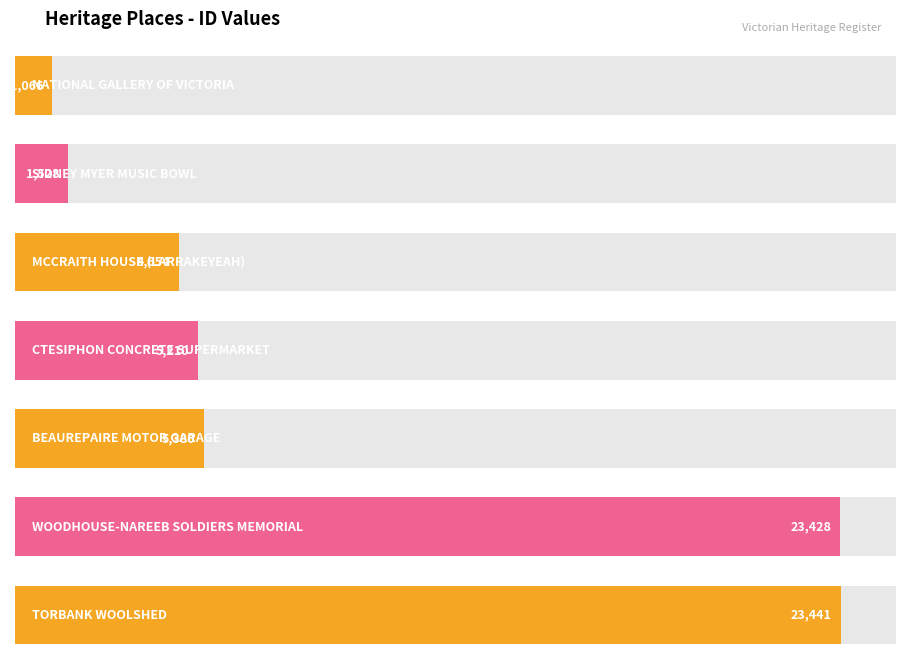

What is the greatest value displayed?

23441